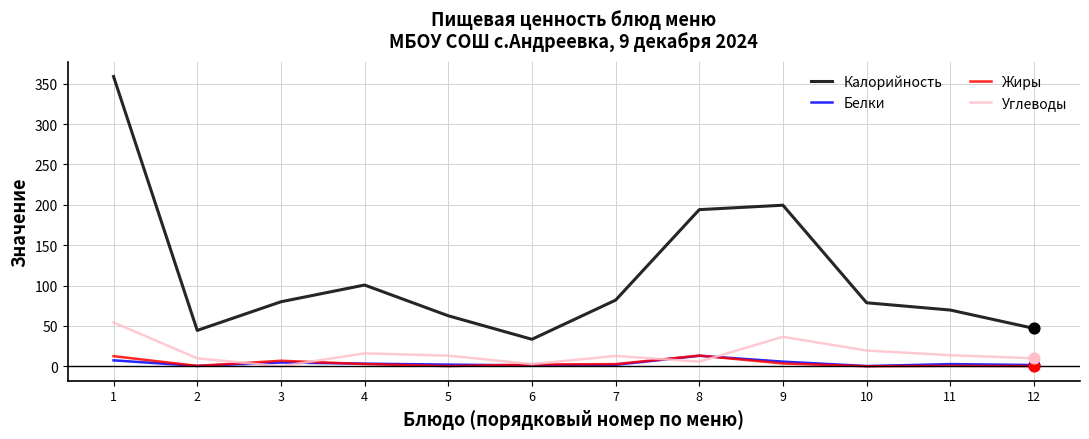

Which series changed the most between 7 and 9?

Калорийность